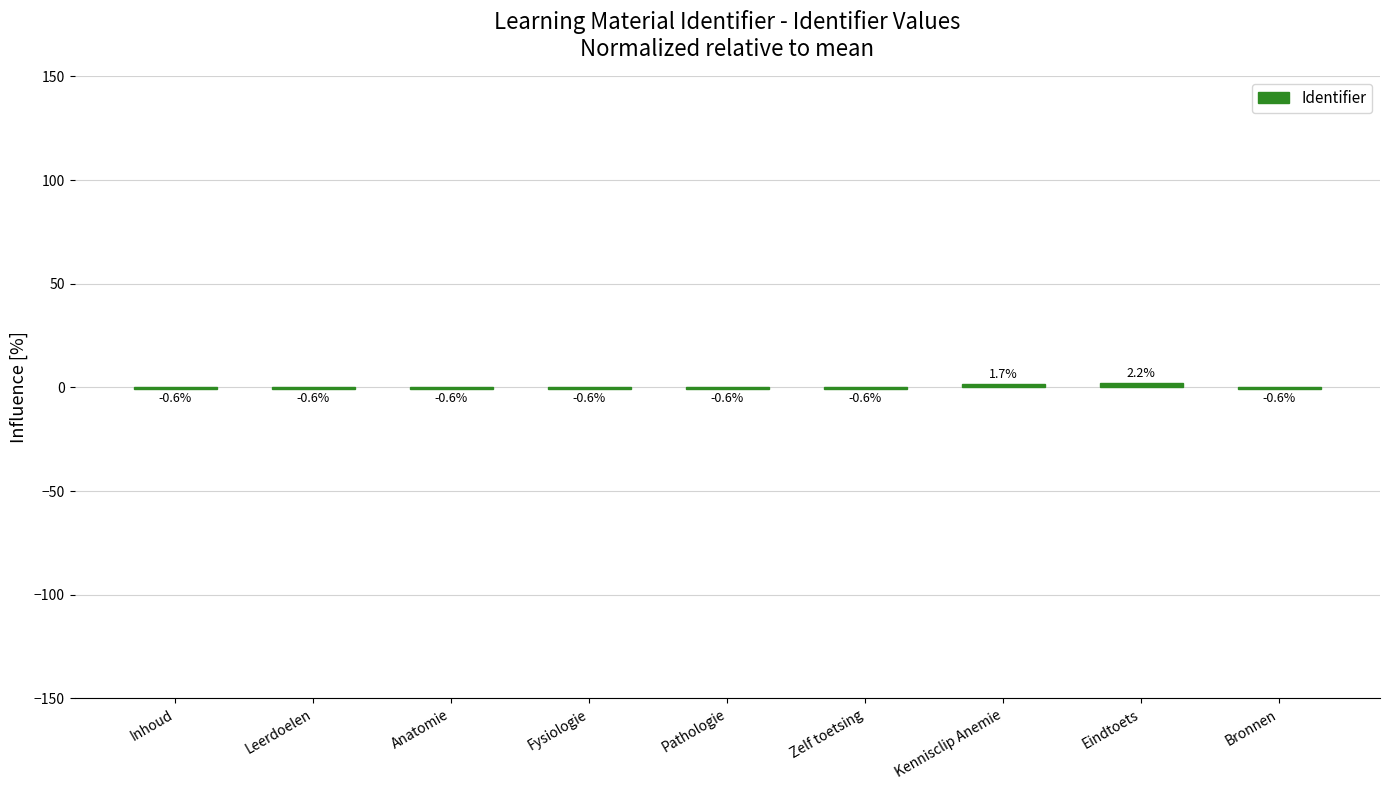

Is it true that the value at Fysiologie is -0.6?

True